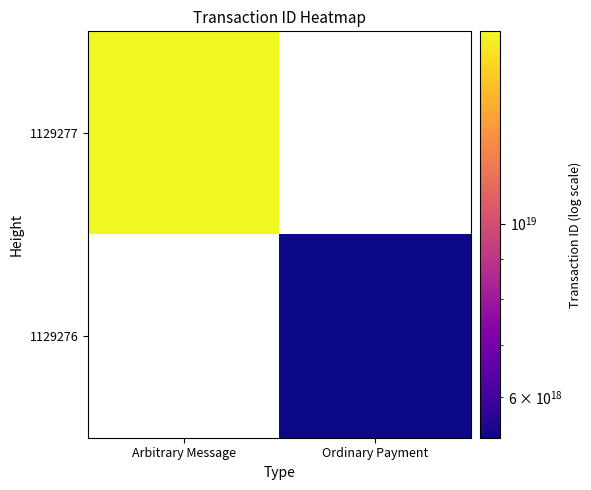

True or false: 1129277 has a value of 8965490945060041728.0 at Arbitrary Message.

False